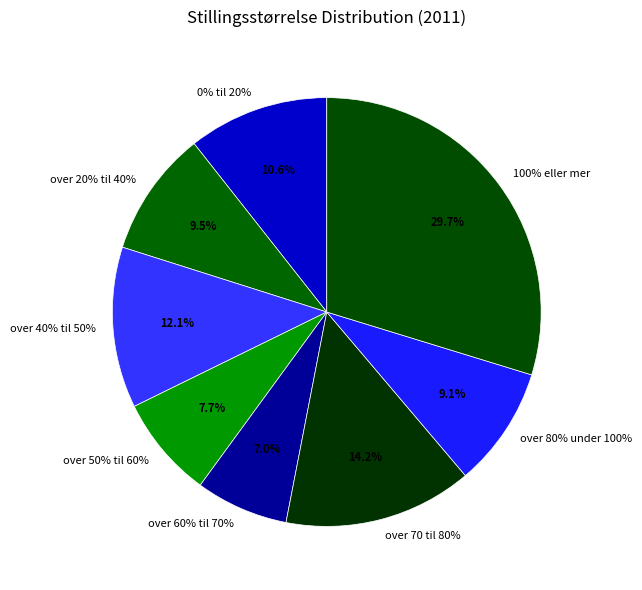

What percentage is the over 80% under 100% slice, to the nearest percent?

9%